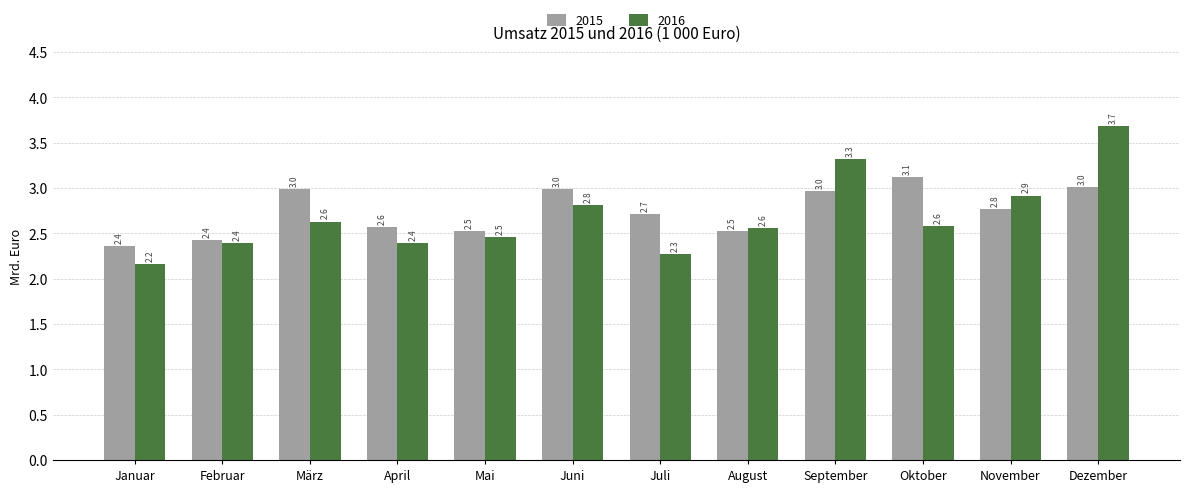

What position from the left is Januar?

1